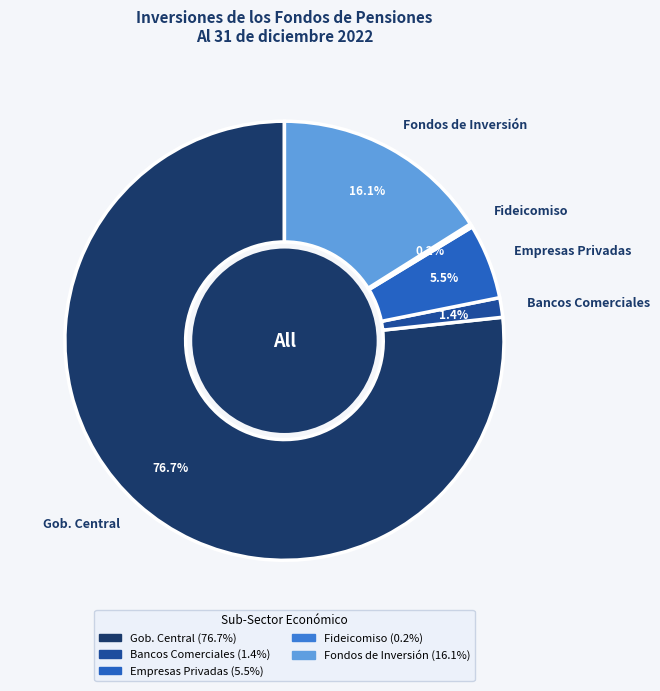

Do Bancos Comerciales and Empresas Privadas together represent more than half of the pie?

No